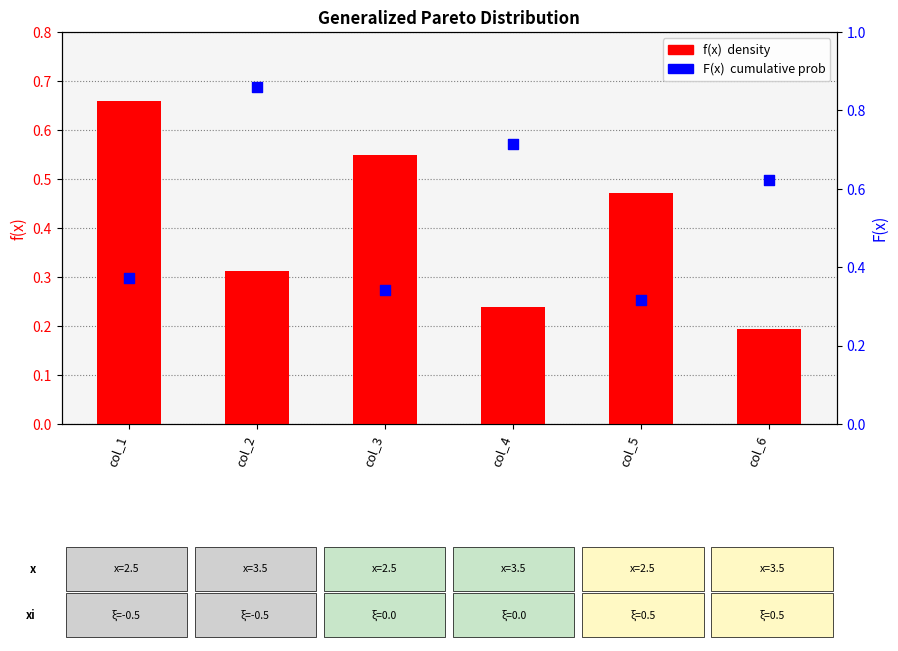

At which category is the sum across all series the highest?

col_2